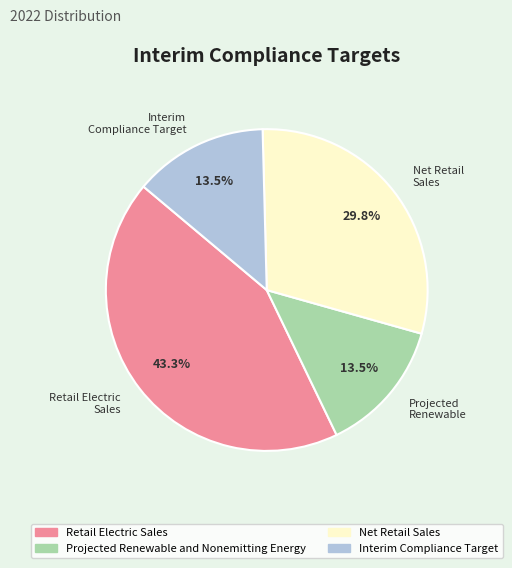

Approximately how many times larger is the value at Interim Compliance Target compared to Net Retail Sales?

0.5